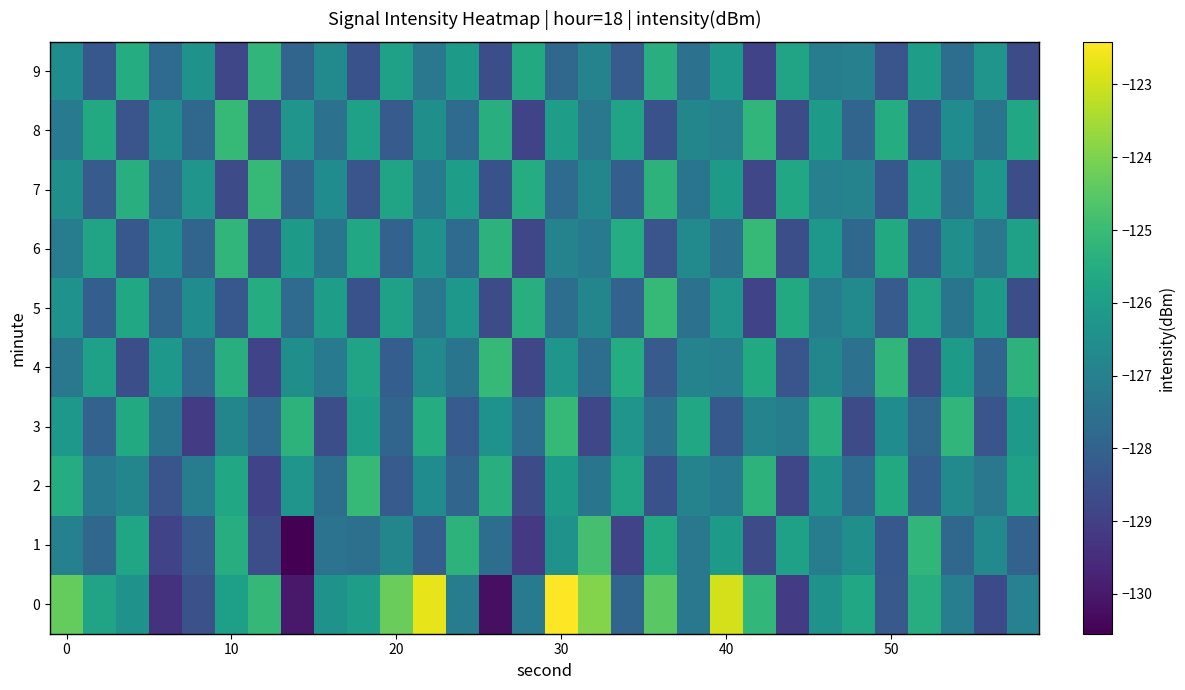

How many categories are shown in the chart?

30